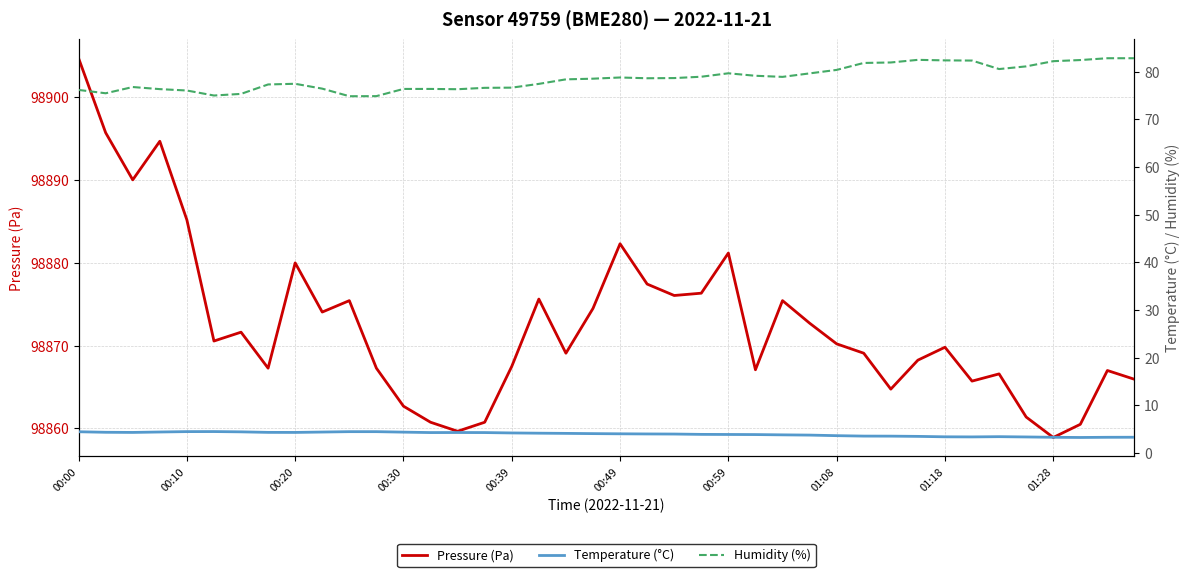

What is the sum of the Temperature (°C) values at 34 and 19?

7.5